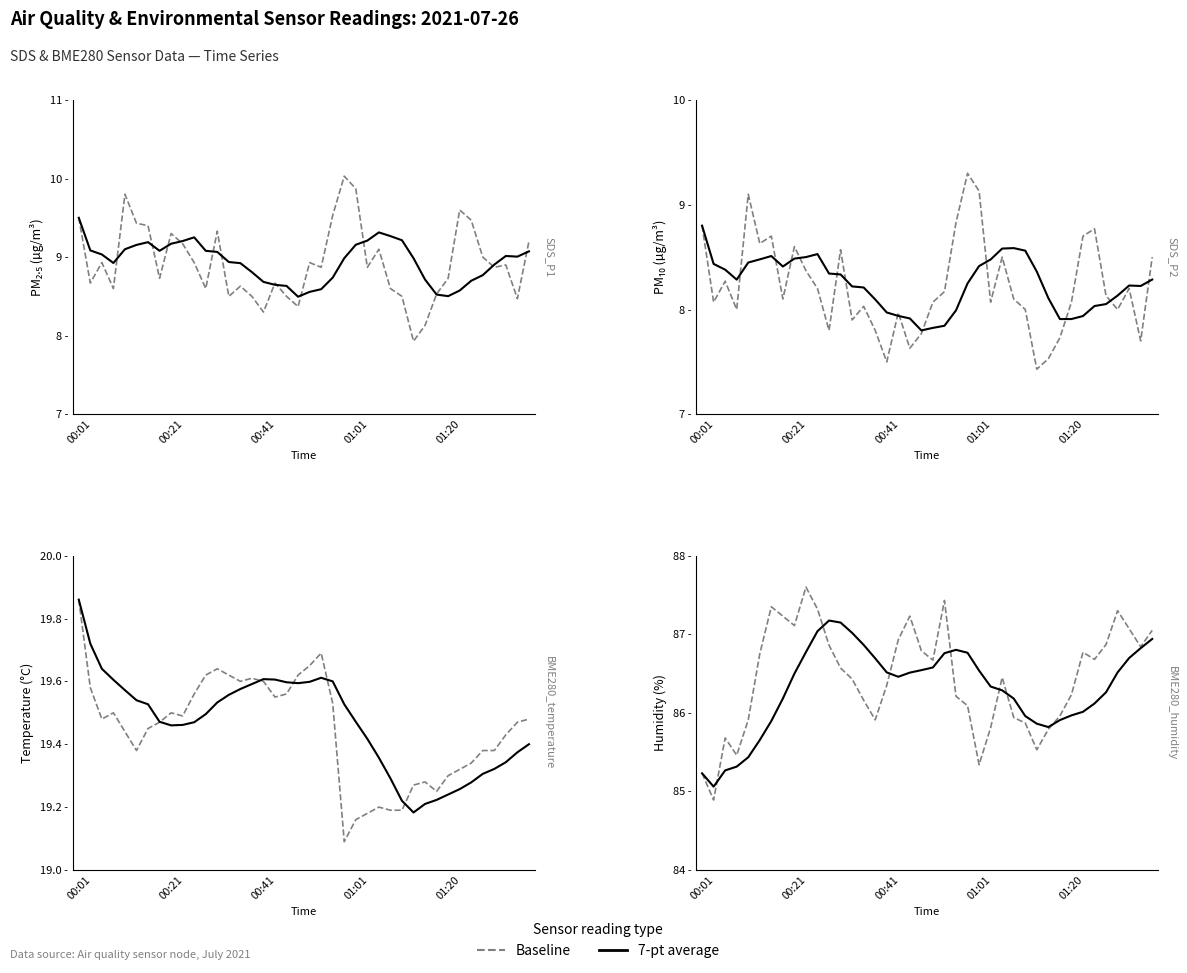

Which series changed the most between 16 and 31?

7-pt average